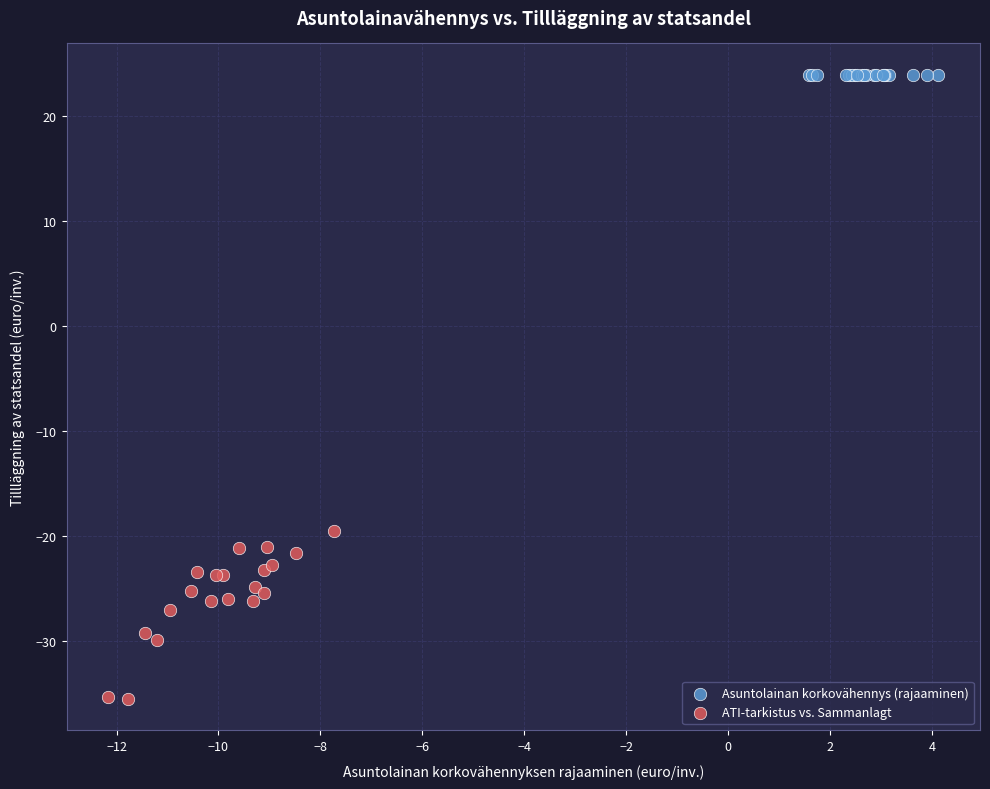

Which series contains the highest Y value?

Asuntolainan korkovähennys (rajaaminen)